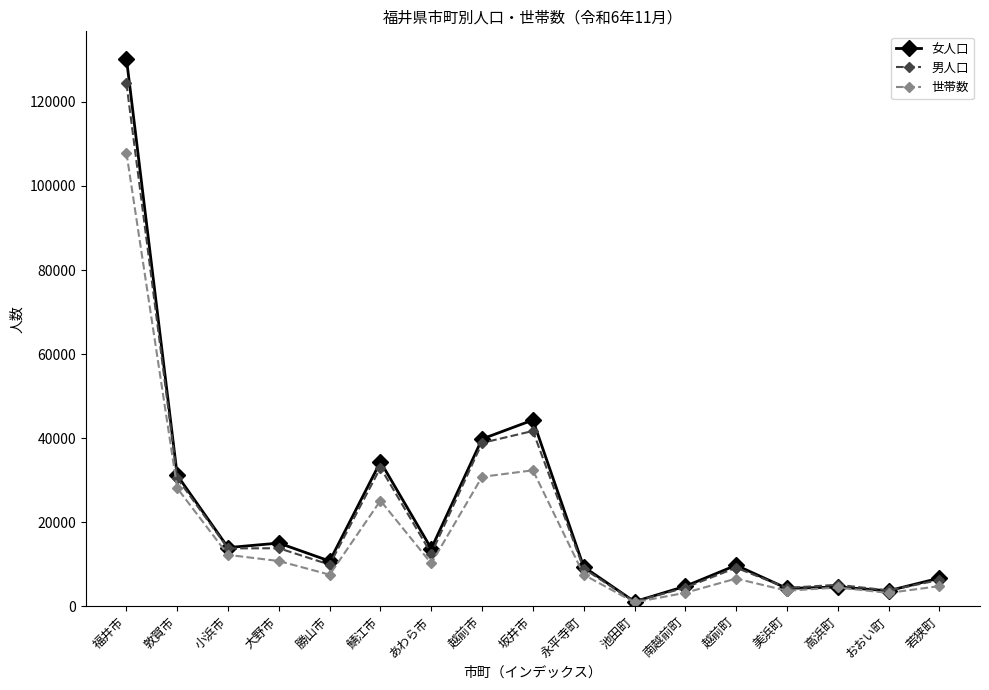

In 女人口, how many points are lower than both neighbors (excluding endpoints)?

6